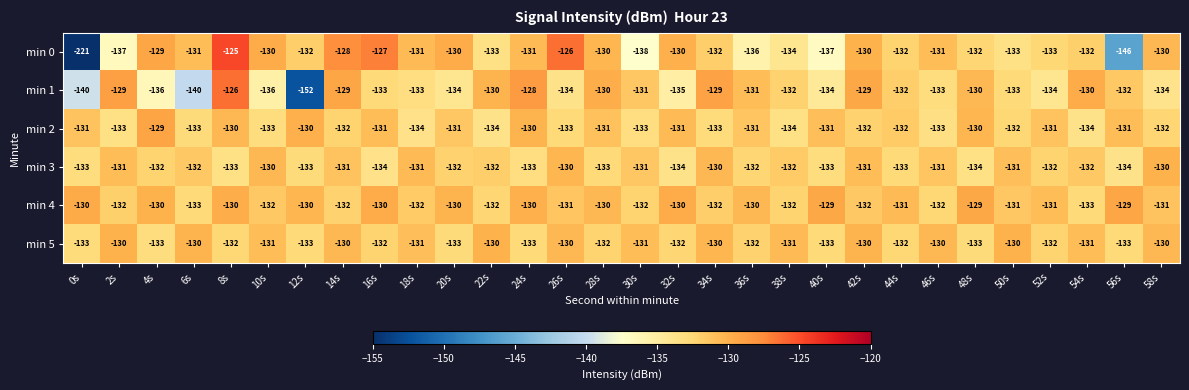

What is the maximum value shown in the chart?

-125